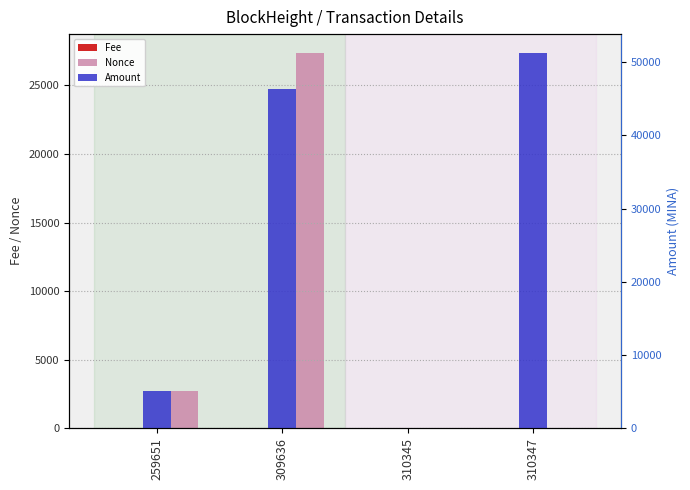

What are all the series names shown in the legend?

Fee, Nonce, Amount